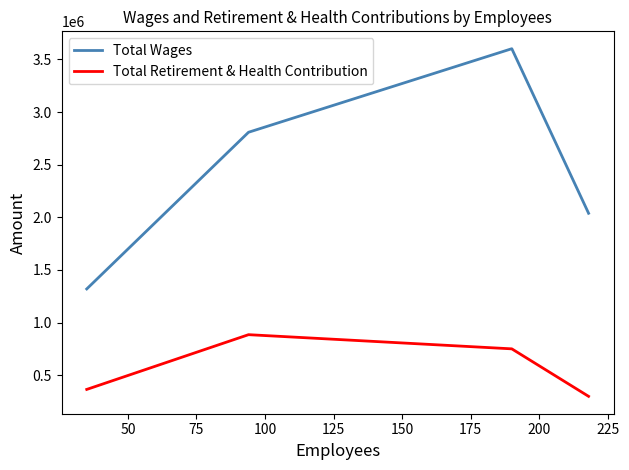

What is the minimum value shown in the chart?

299713